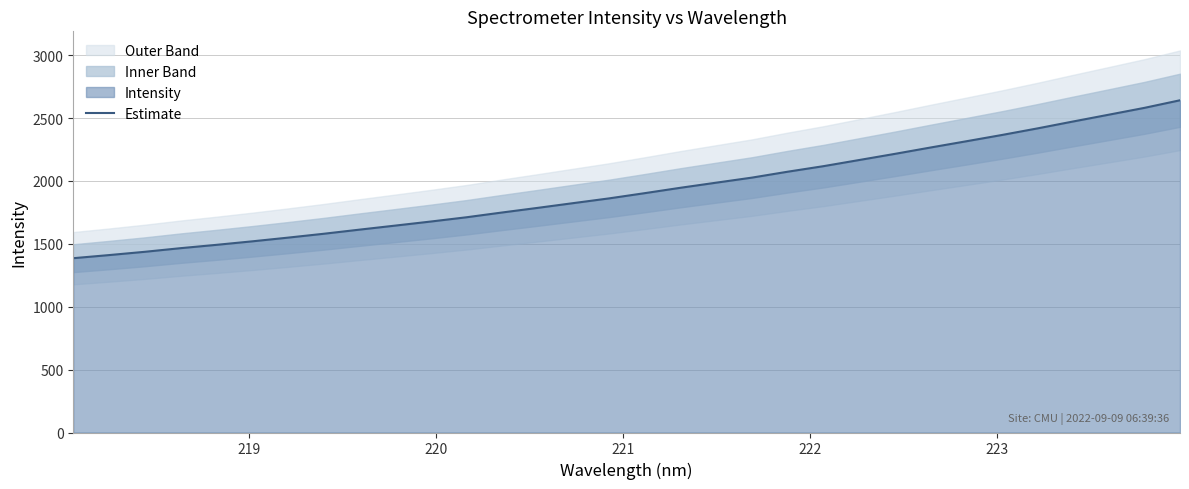

How many lines are shown in the chart?

1